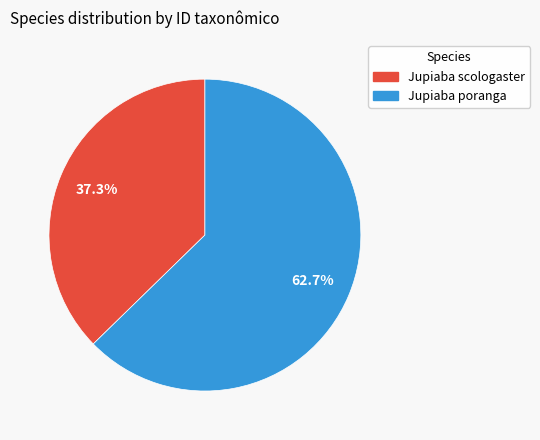

To the nearest percent, what percentage of the pie is Jupiaba scologaster?

37%